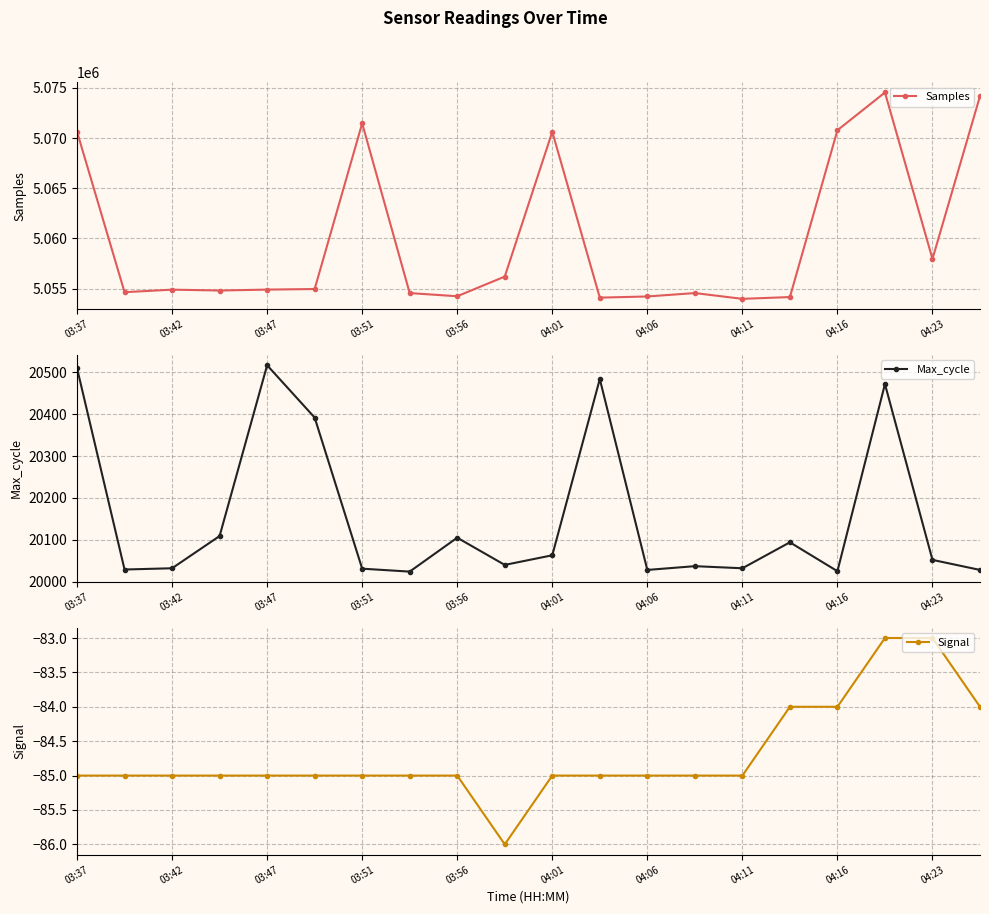

At which category is the sum across all series the highest?

17